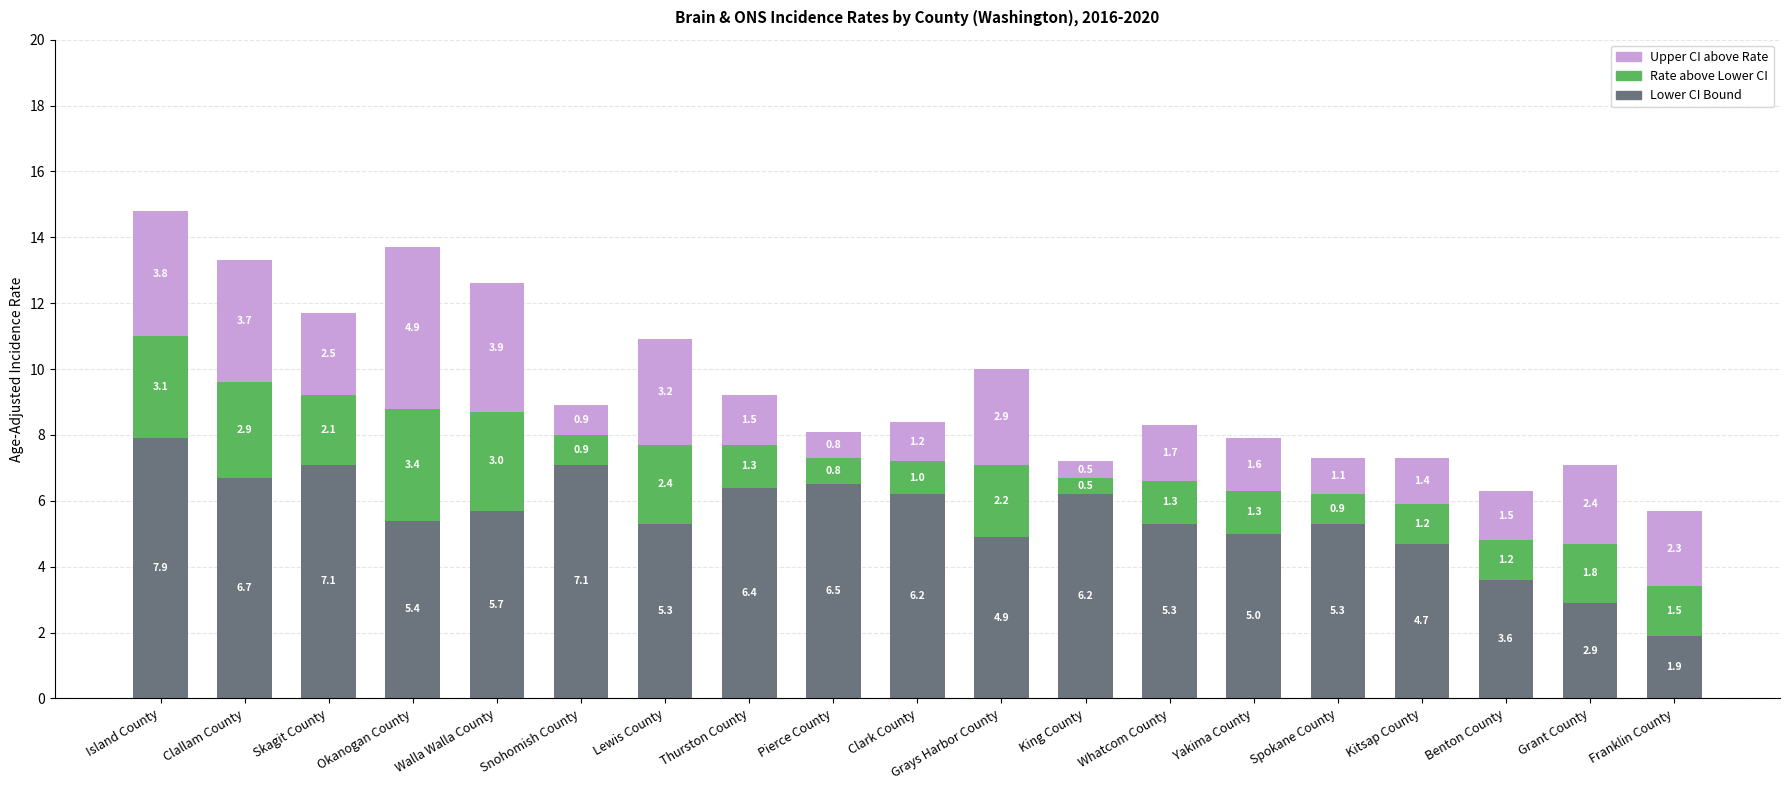

How many bars are there in total?

19